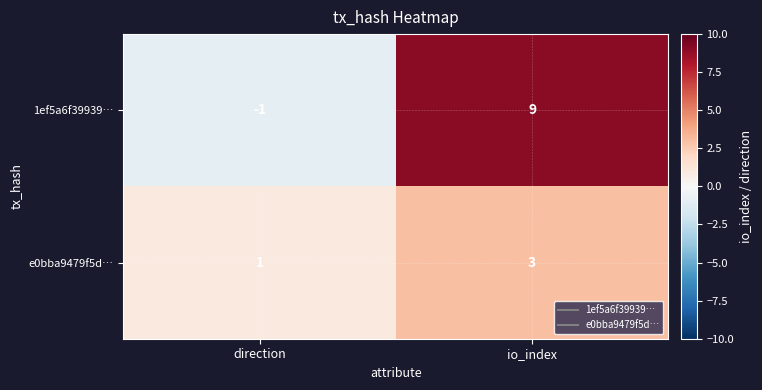

Which category has the lowest value across all series?

direction